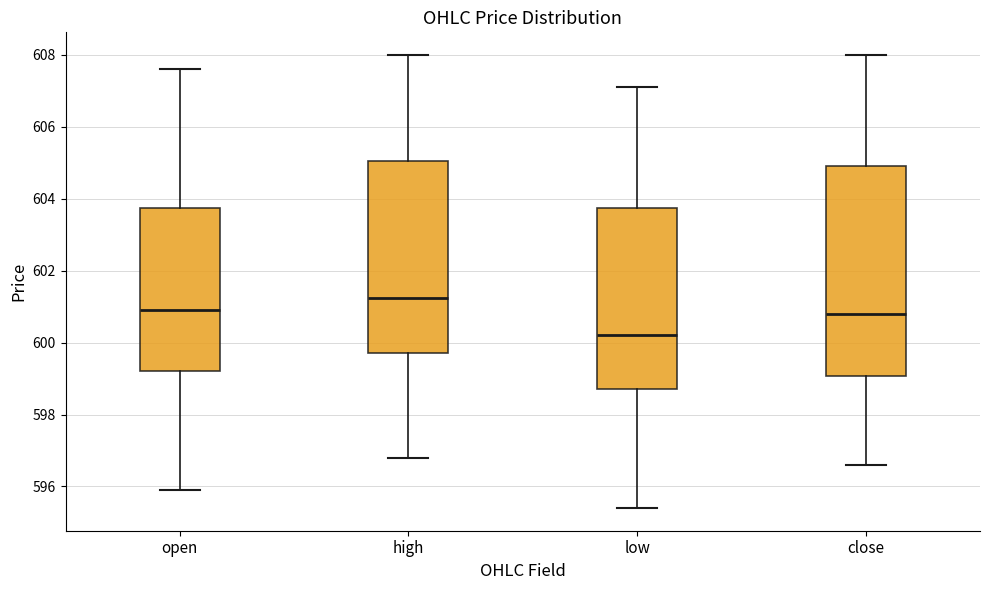

Which box is the tallest, from its lower edge to its upper edge?

close